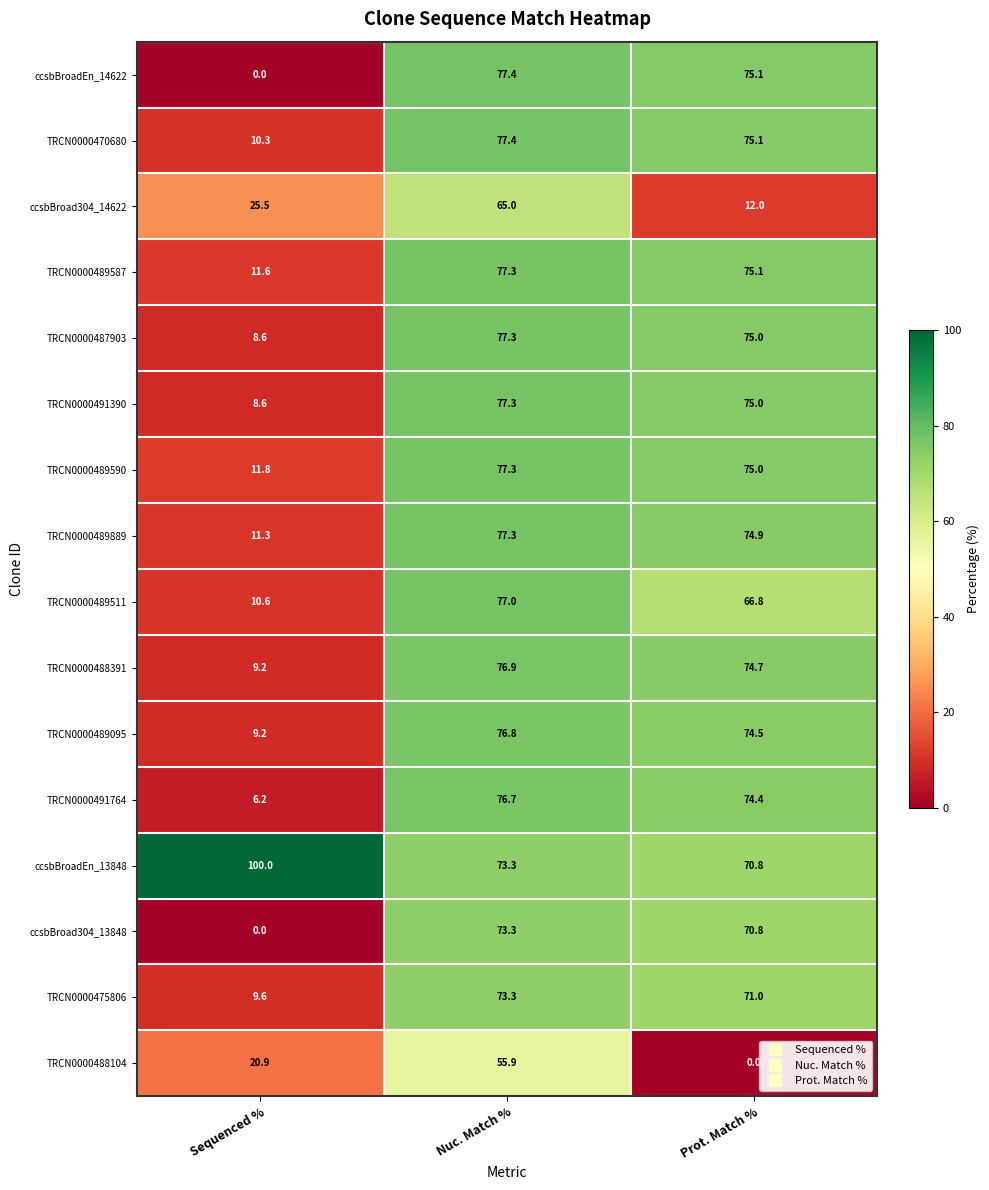

The TRCN0000489511 series shows 17.2 at Sequenced %. True or false?

False